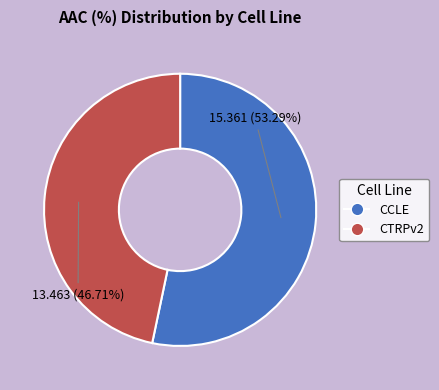

Which has a higher value, CTRPv2 or CCLE?

CCLE